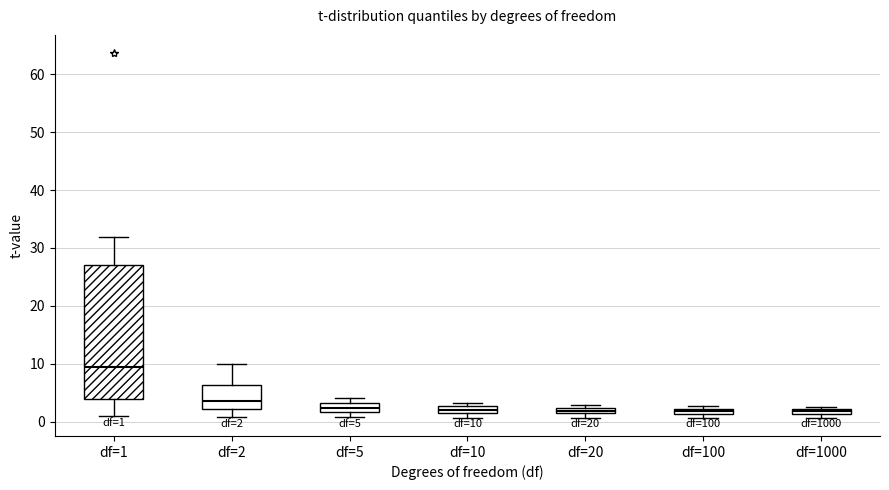

Which box is the tallest, from its lower edge to its upper edge?

df=1